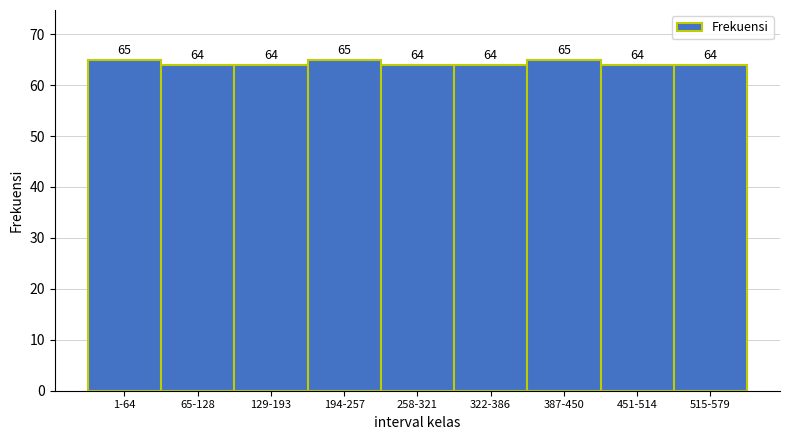

Reading left to right, extract all data points from this chart.

65	64	64	65	64	64	65	64	64